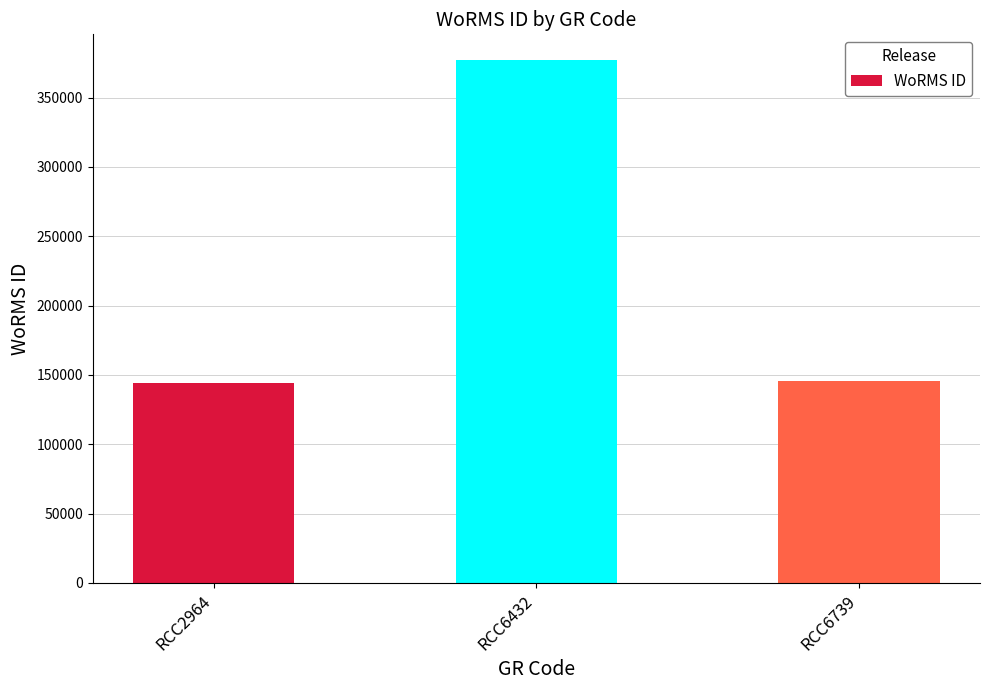

What is the approximate value at RCC6432?

376817